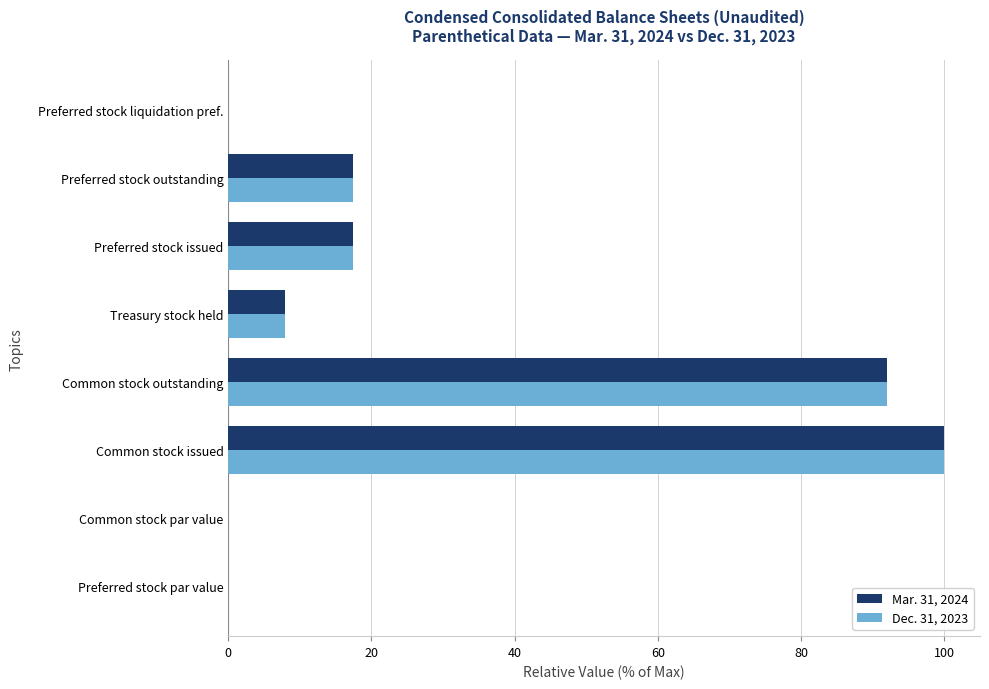

Is the value of Dec. 31, 2023 at Preferred stock outstanding greater than the value of Mar. 31, 2024 at Common stock par value?

Yes